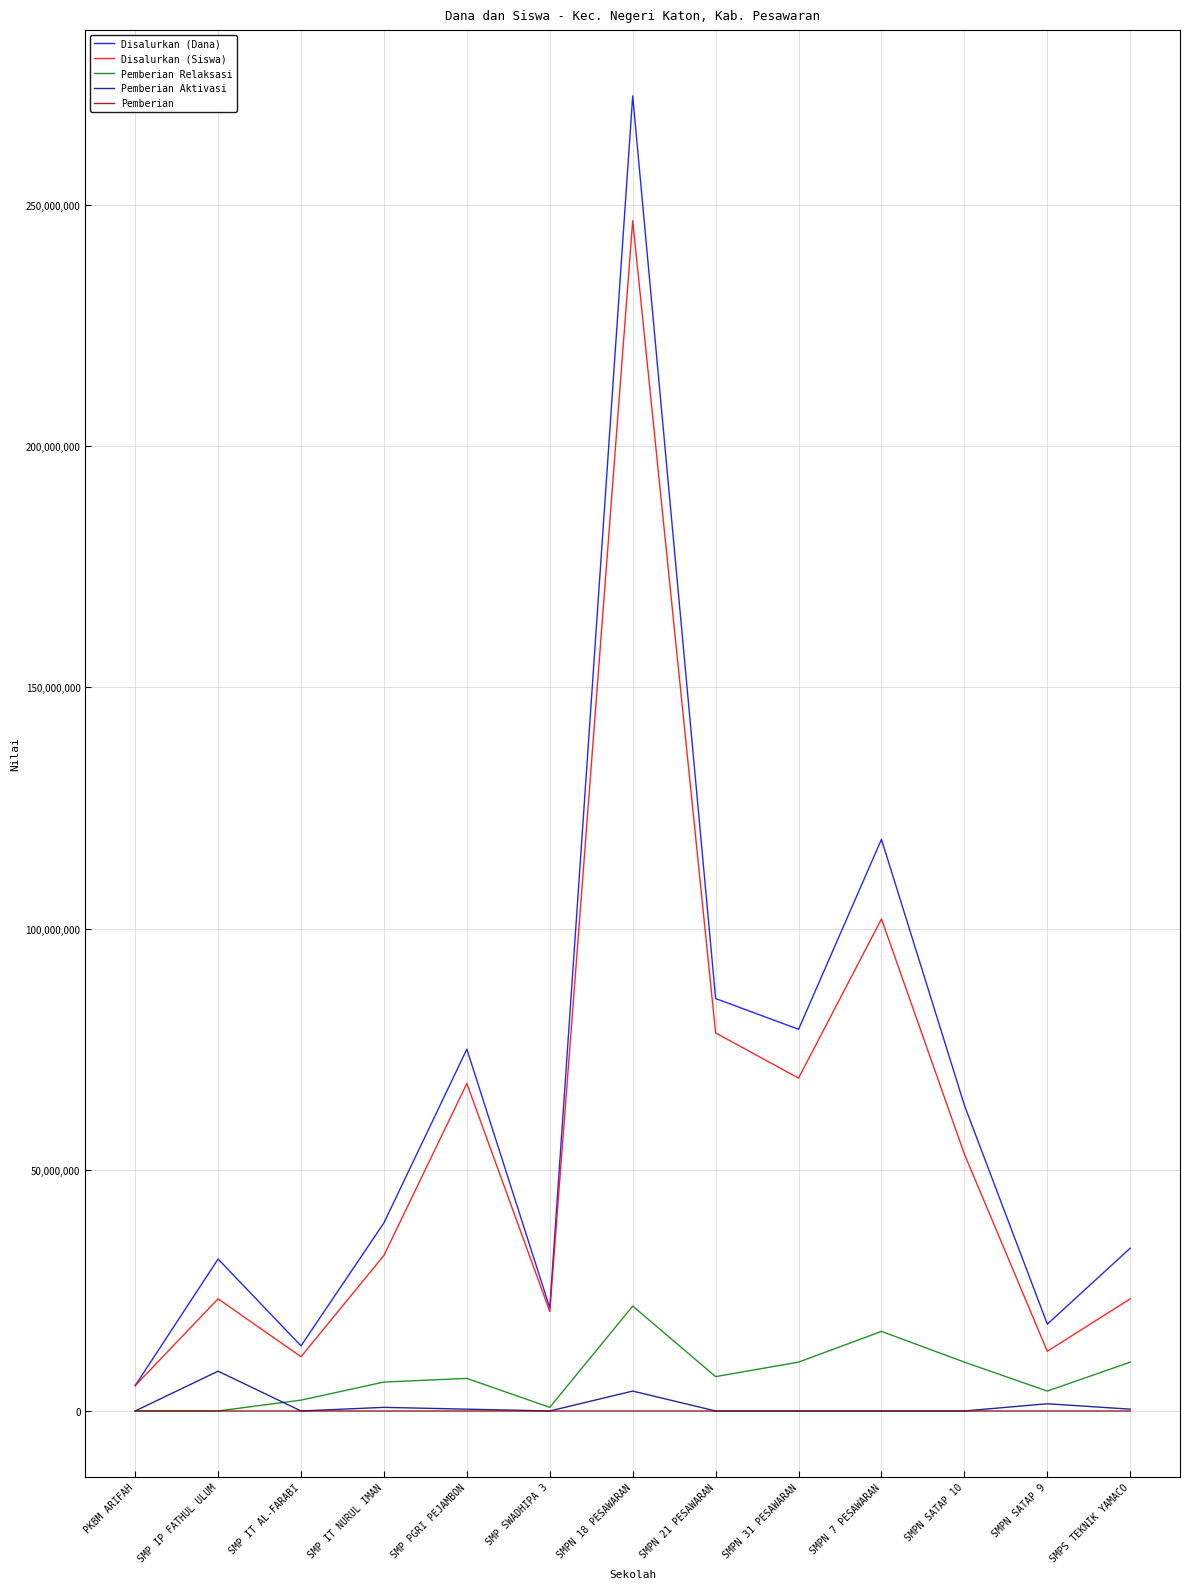

What is the difference between the second highest and minimum values in the Disalurkan (Dana) series?

113250000